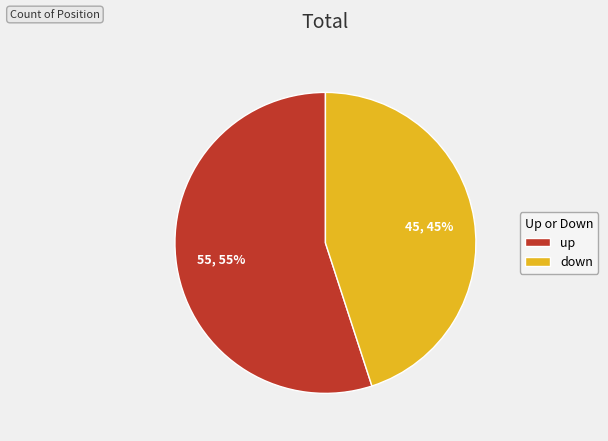

Which category has the smallest portion of the pie?

down